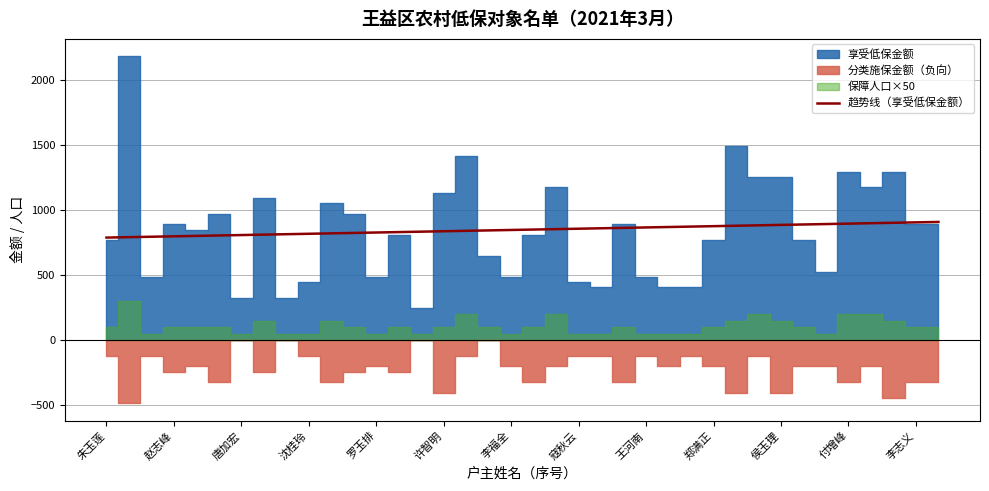

The value of 趋势线（享受低保金额） at 侯玉理 is 885.9. True or false?

True